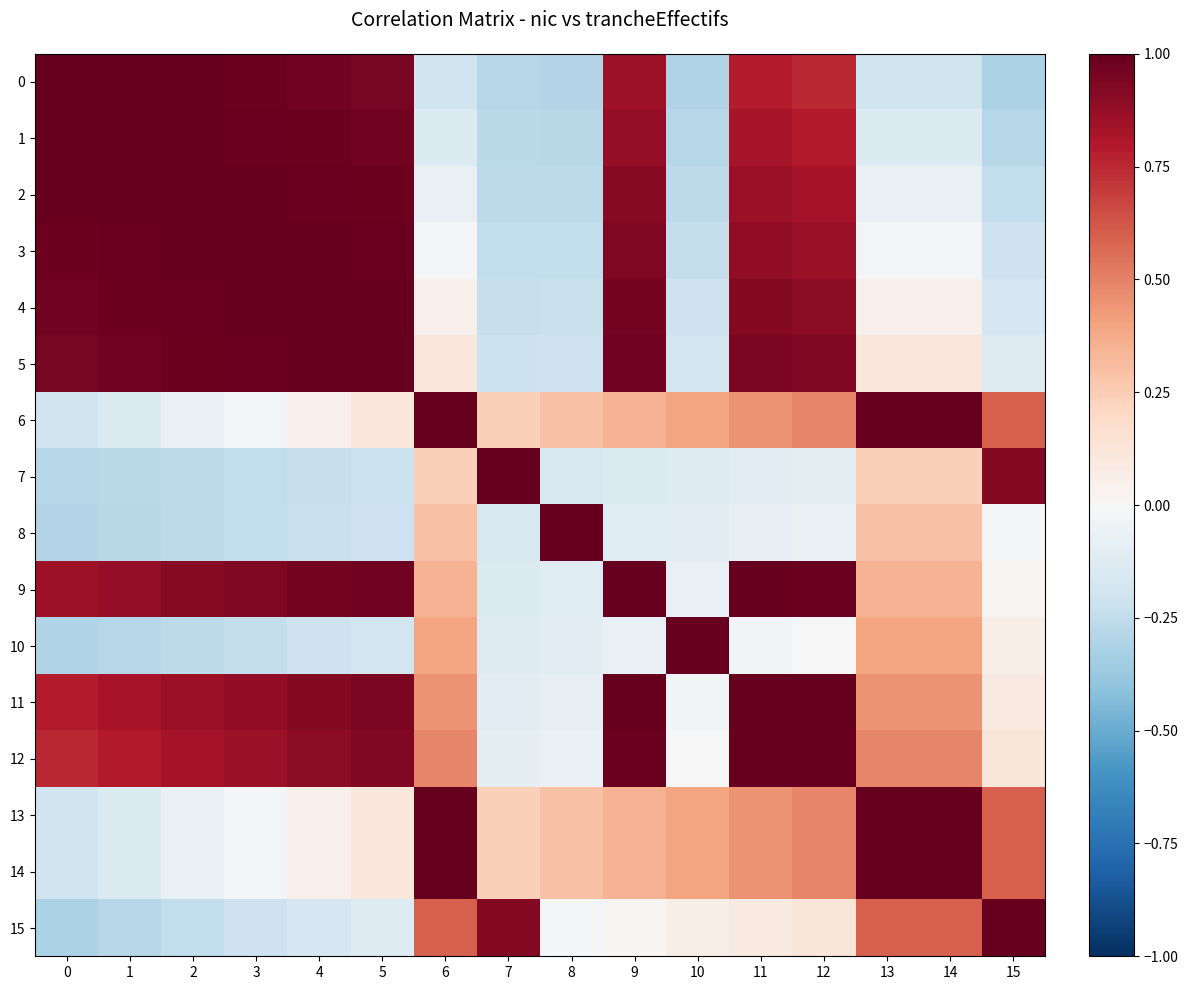

At which category is the sum across all series the highest?

12